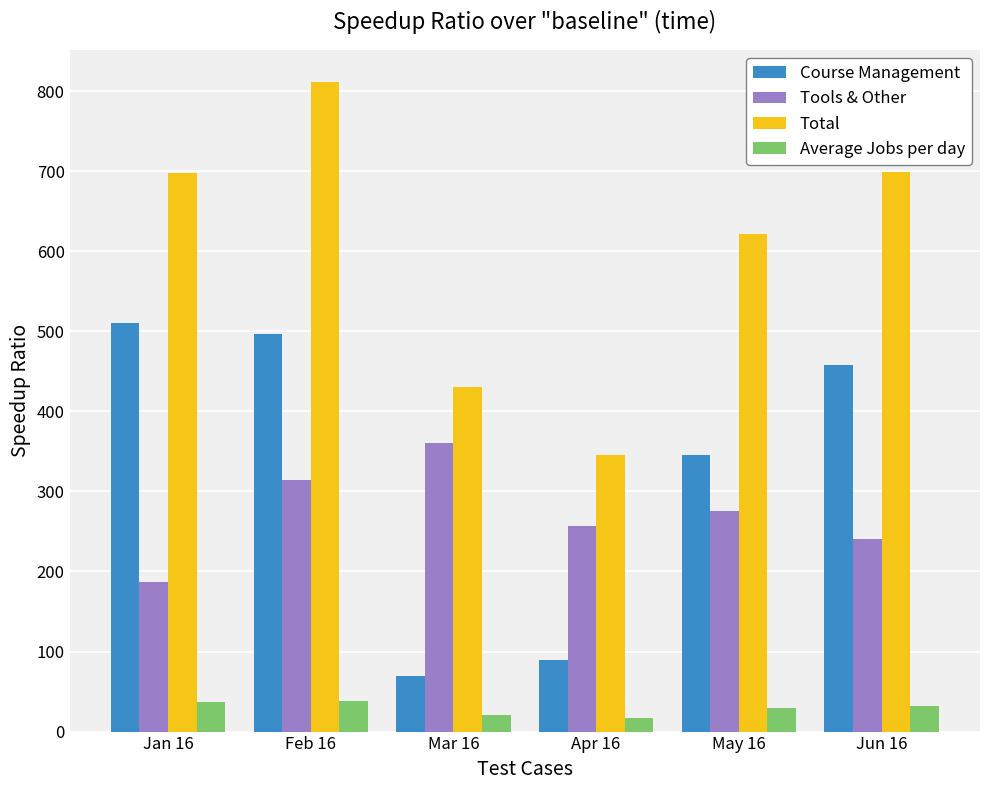

At which category does the chart reach its peak across all series?

Feb 16